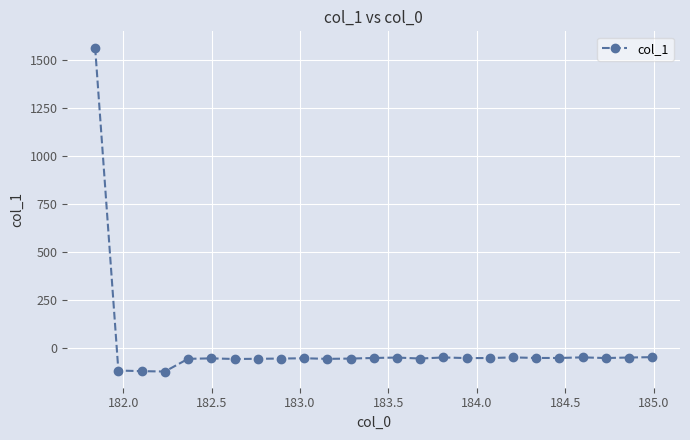

What is the difference between the maximum and second lowest values?

1682.6